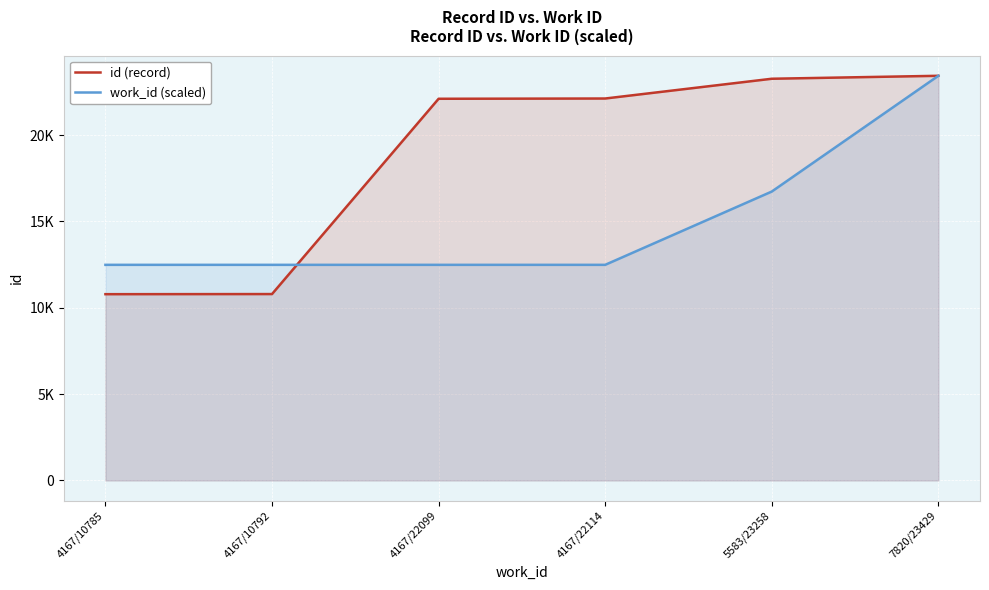

What is the average value of the id (record) series?

18746.2